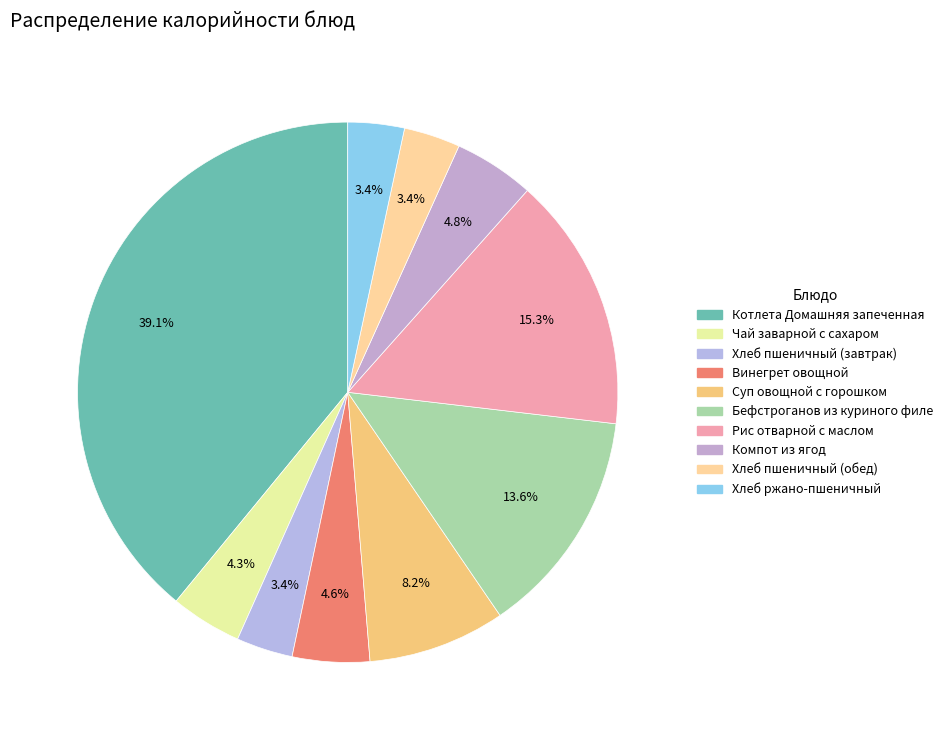

Is it true that Хлеб пшеничный (завтрак) is 3% of the pie?

True